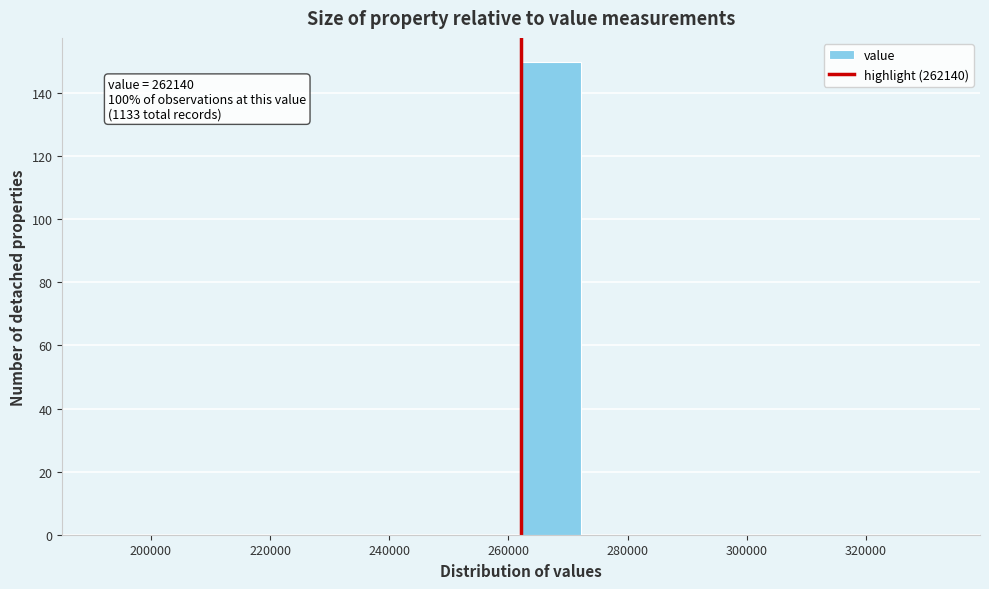

Over which range of the x-axis is the bar tallest?

262000 to 272000